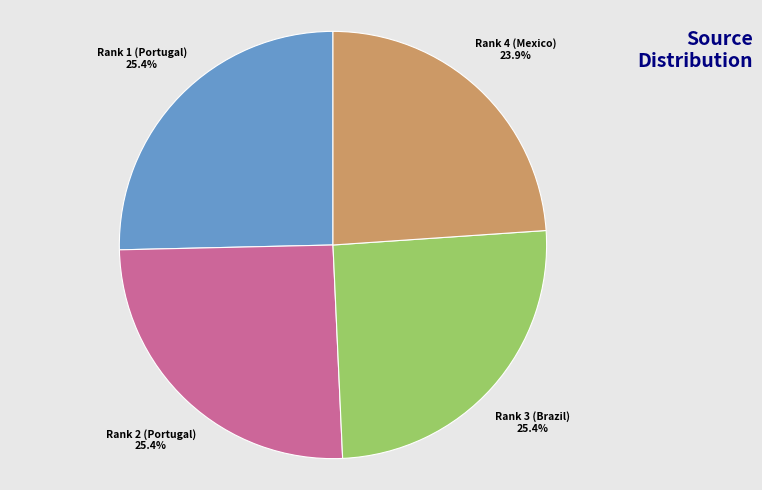

Which has a higher value, Rank 4 (Mexico) or Rank 2 (Portugal)?

Rank 2 (Portugal)